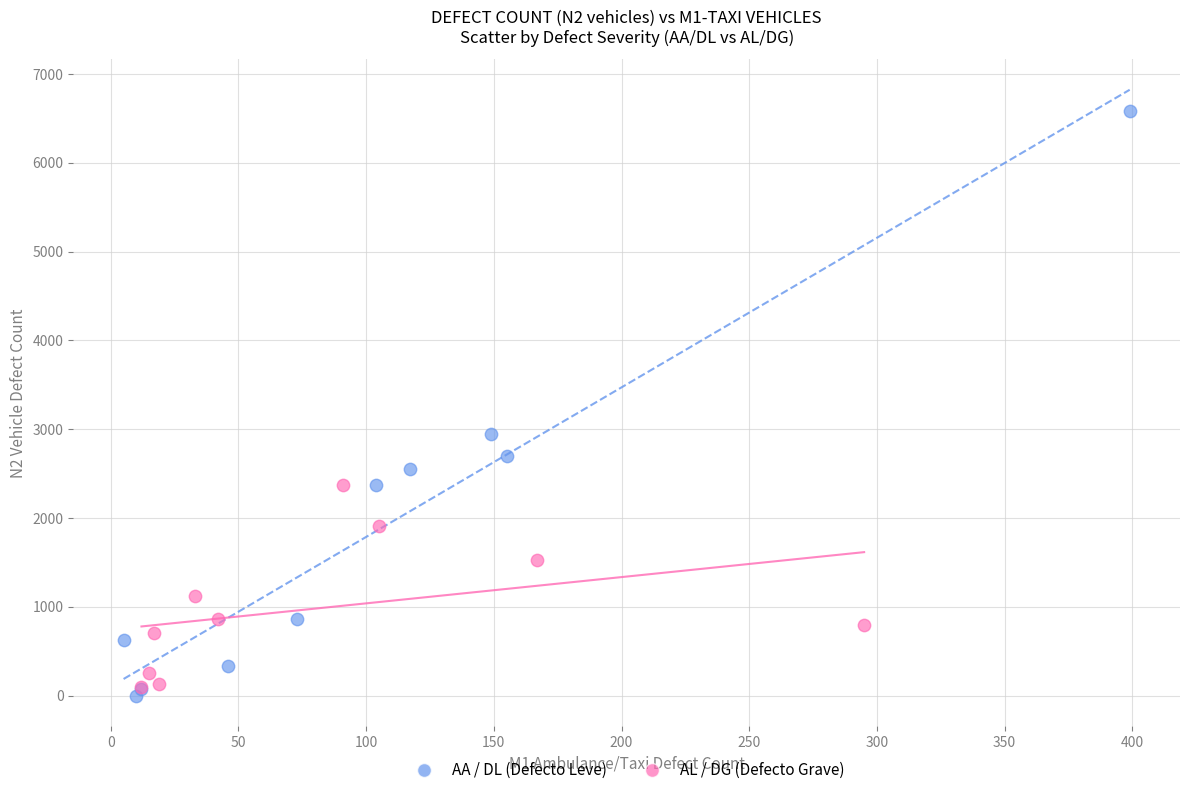

Which series has the widest spread of Y values?

AA / DL (Defecto Leve)